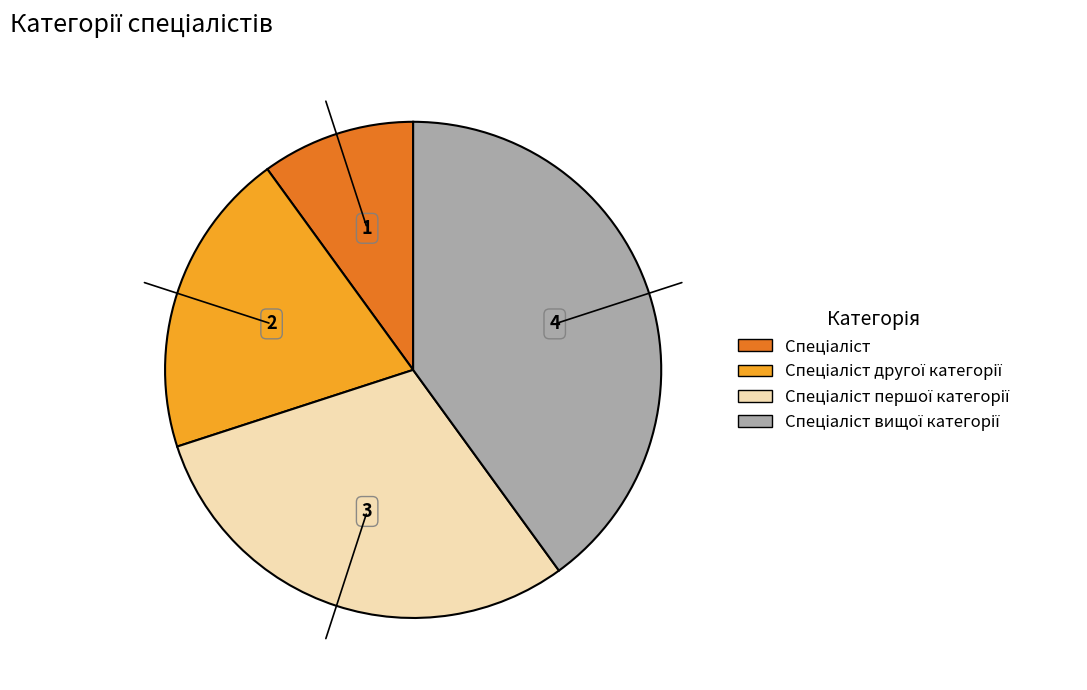

Is there a majority slice in this chart?

No